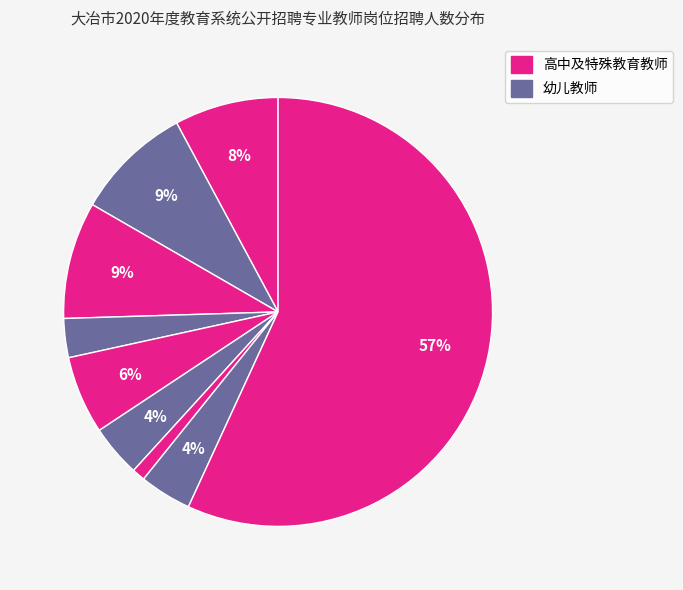

Count the number of slices in the pie.

9